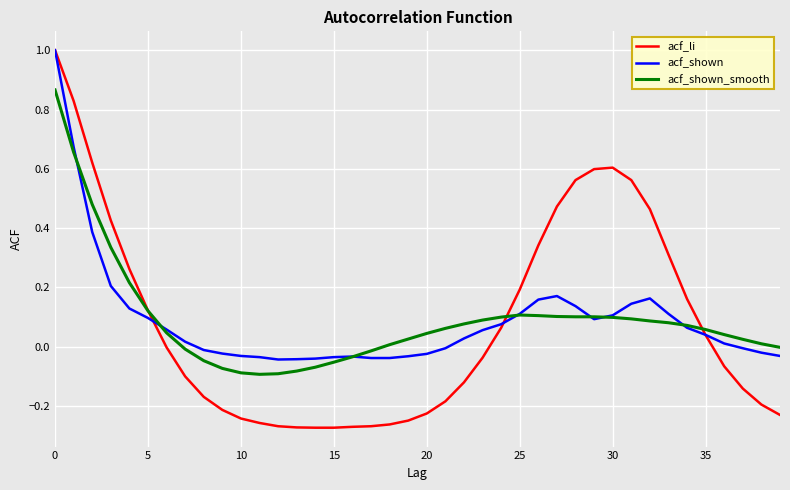

True or false: acf_shown has more than 2 points higher than both neighbors.

True